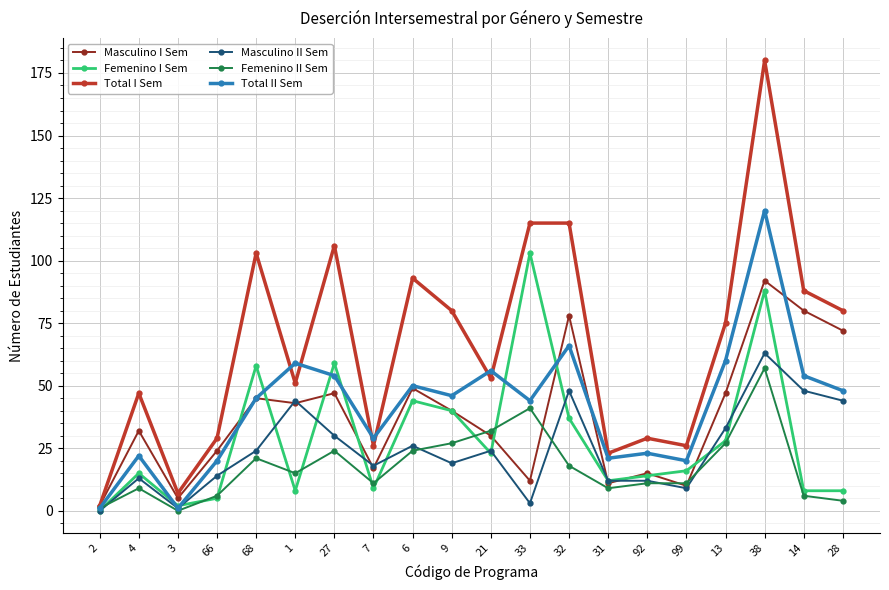

Which series has the largest total across all categories?

Total I Sem